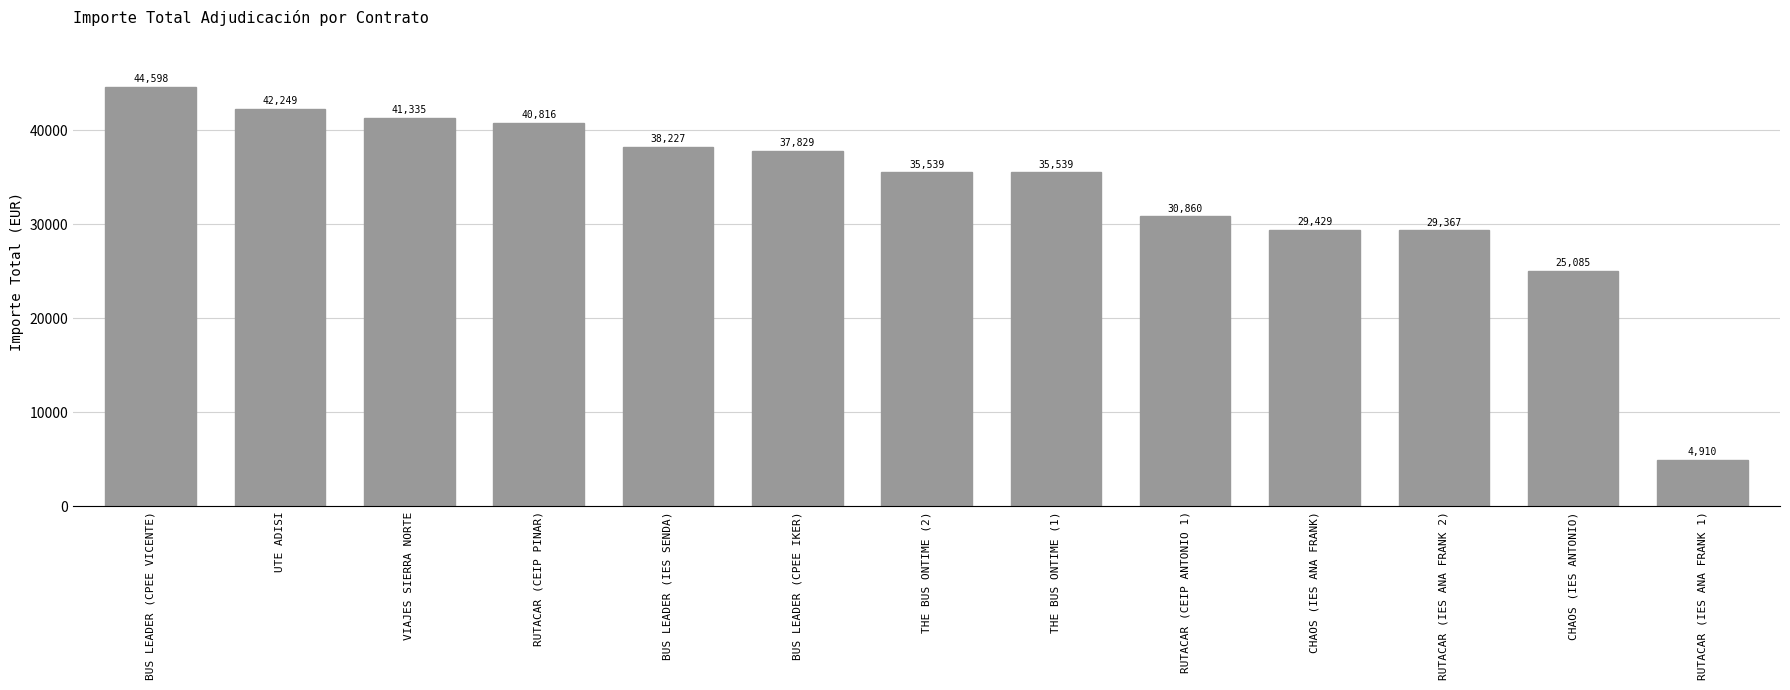

Read the value at BUS LEADER (IES SENDA).

38227.2